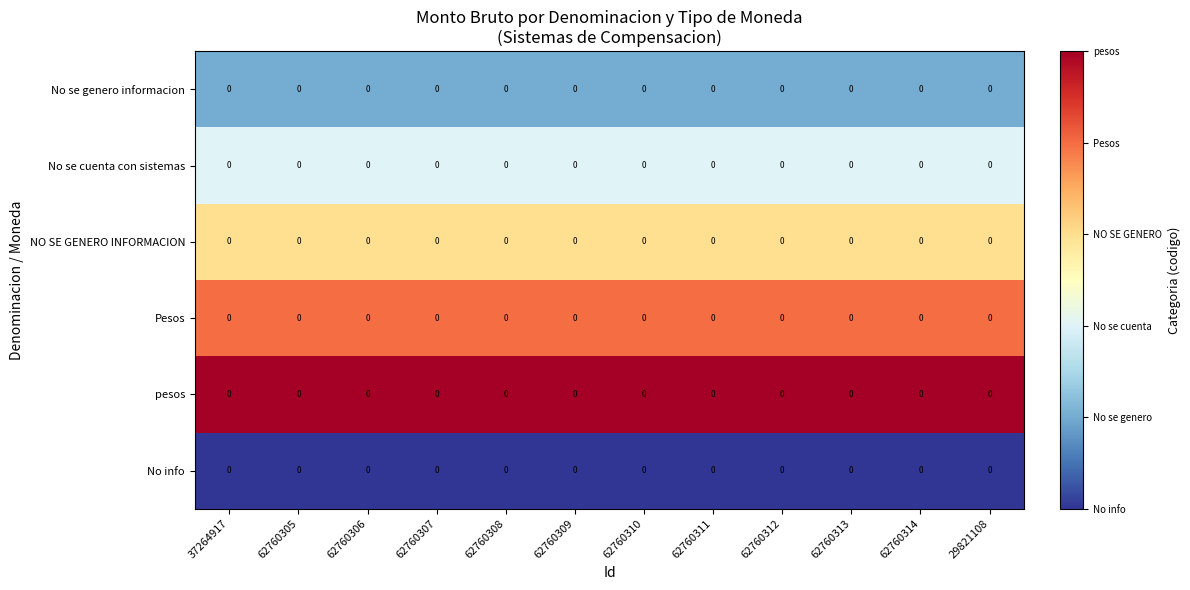

List the series in order of their peak value, highest first.

pesos, Pesos, NO SE GENERO INFORMACION, No se cuenta con sistemas, No se genero informacion, No info